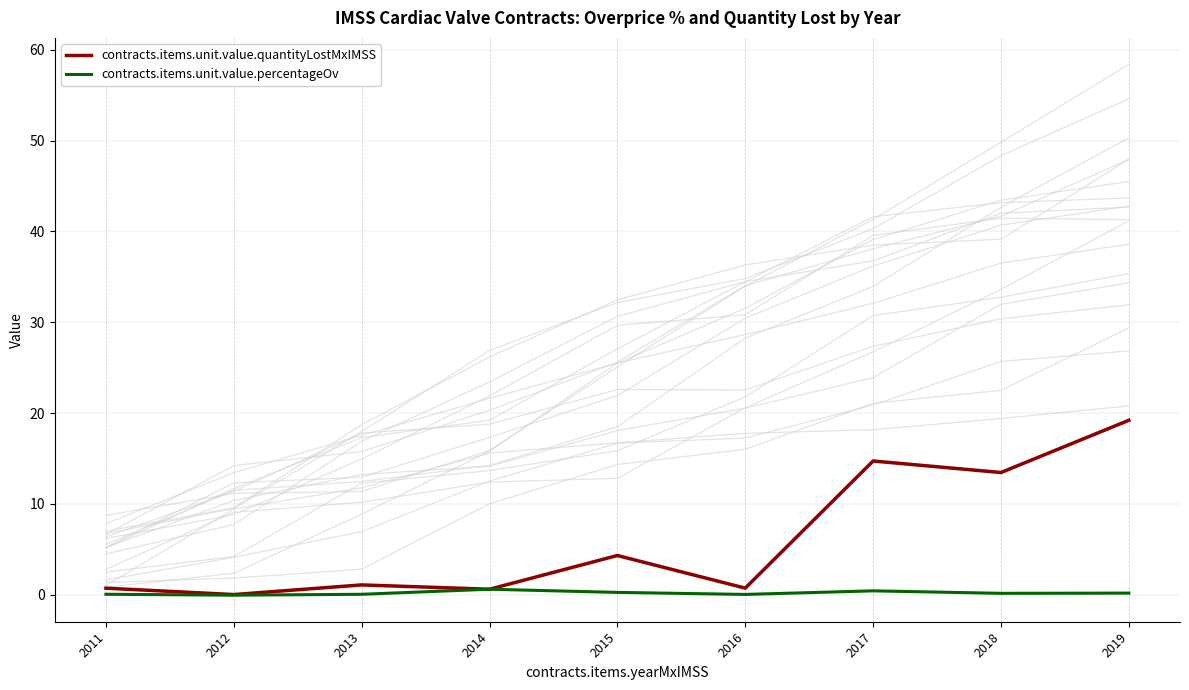

What are all the series names shown in the legend?

contracts.items.unit.value.quantityLostMxIMSS, contracts.items.unit.value.percentageOv